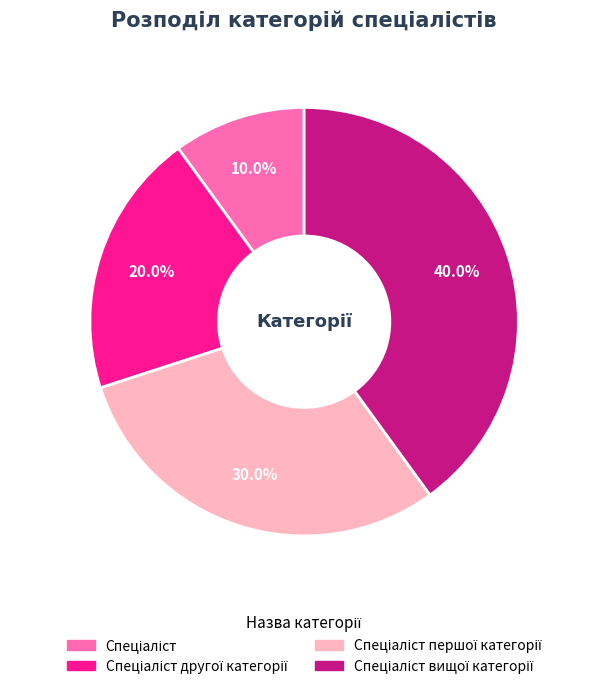

Is there a majority slice in this chart?

No